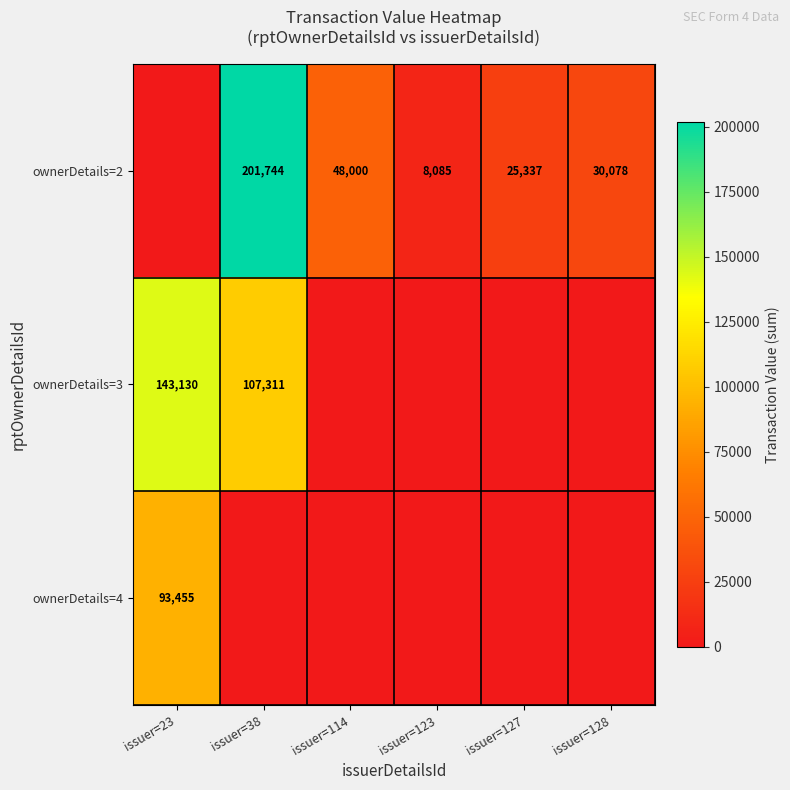

What is the difference between the highest and lowest values at issuer=23?

143130